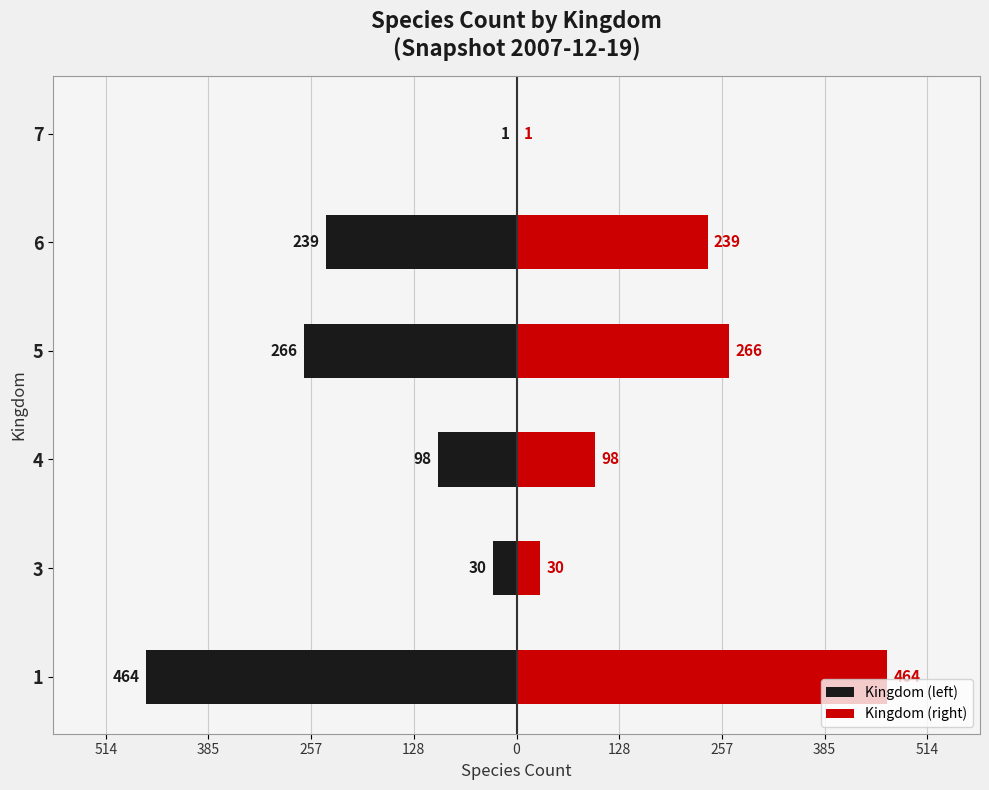

Reading left to right, extract all data points from this chart.

Kingdom (left): -464	-30	-98	-266	-239	-1
Kingdom (right): 464	30	98	266	239	1